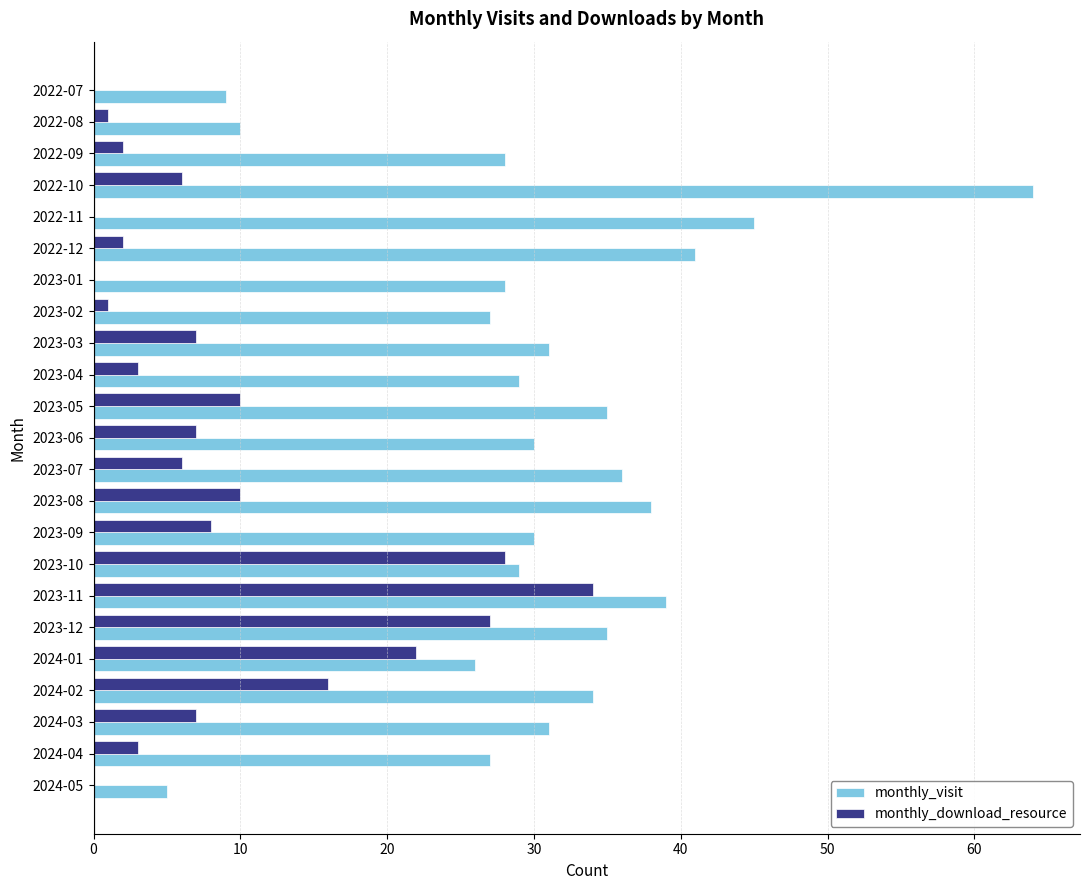

What is the sum of the monthly_download_resource values at 2023-12 and 2023-05?

37